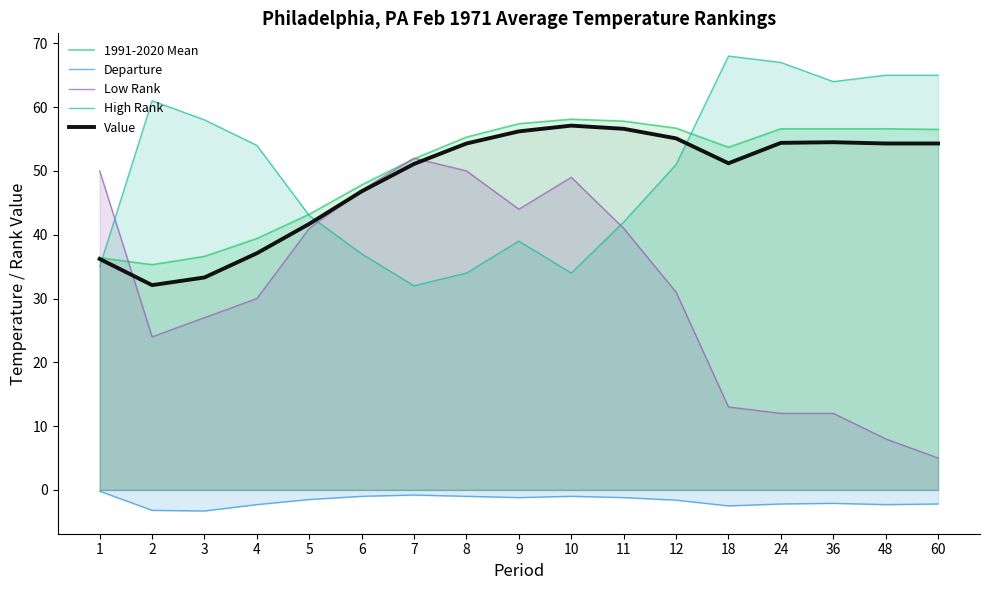

The value of Low Rank at 24 is 12.0. True or false?

True